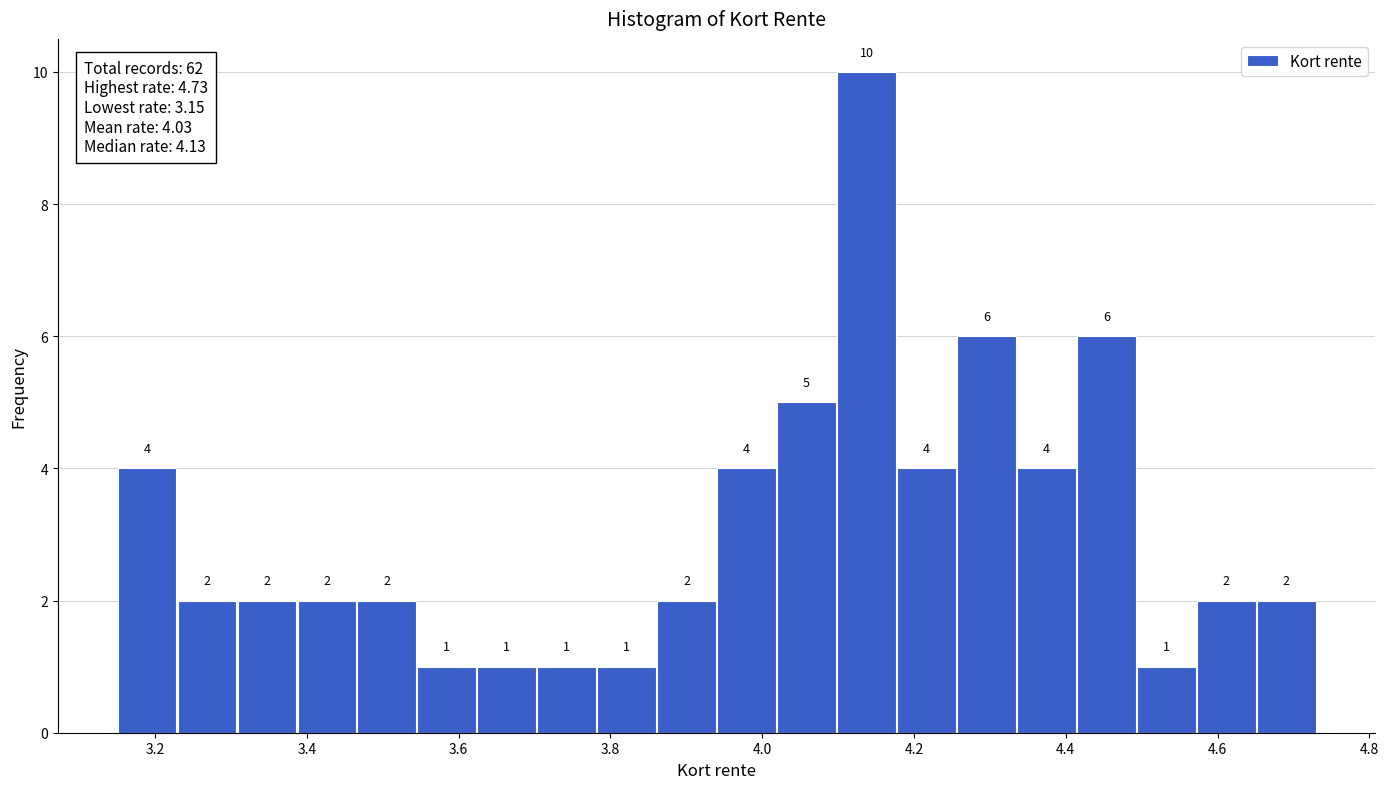

Read against the x-axis, roughly where is the centre of the tallest bar?

4.14